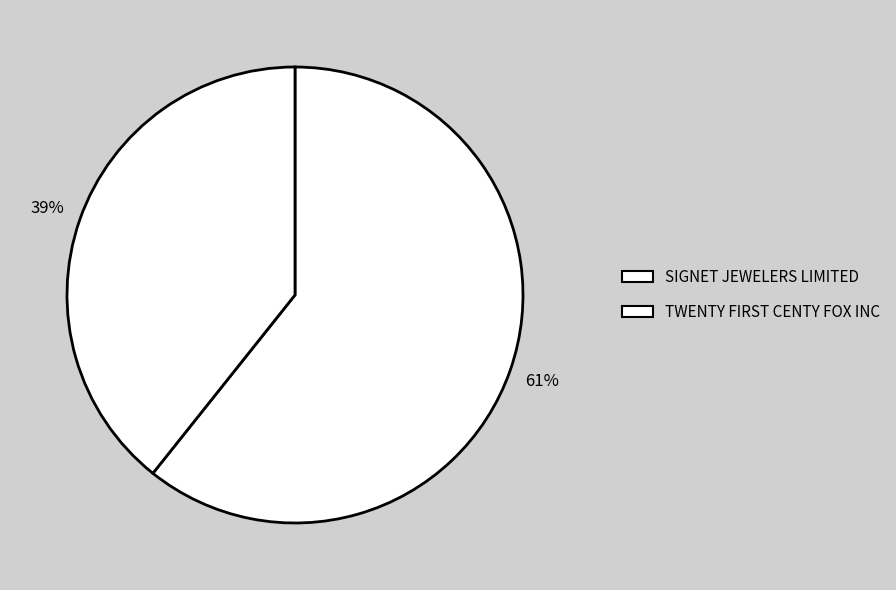

How many segments does this pie chart have?

2